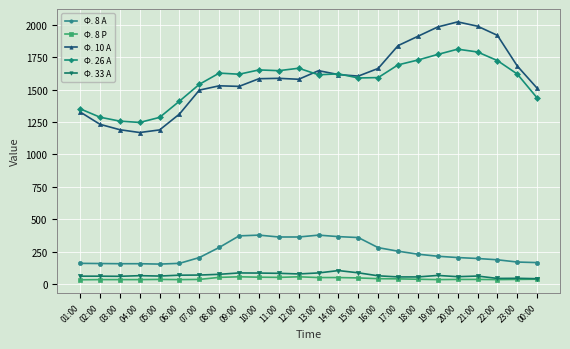

Which series has the largest range (max minus min)?

Ф. 10 А